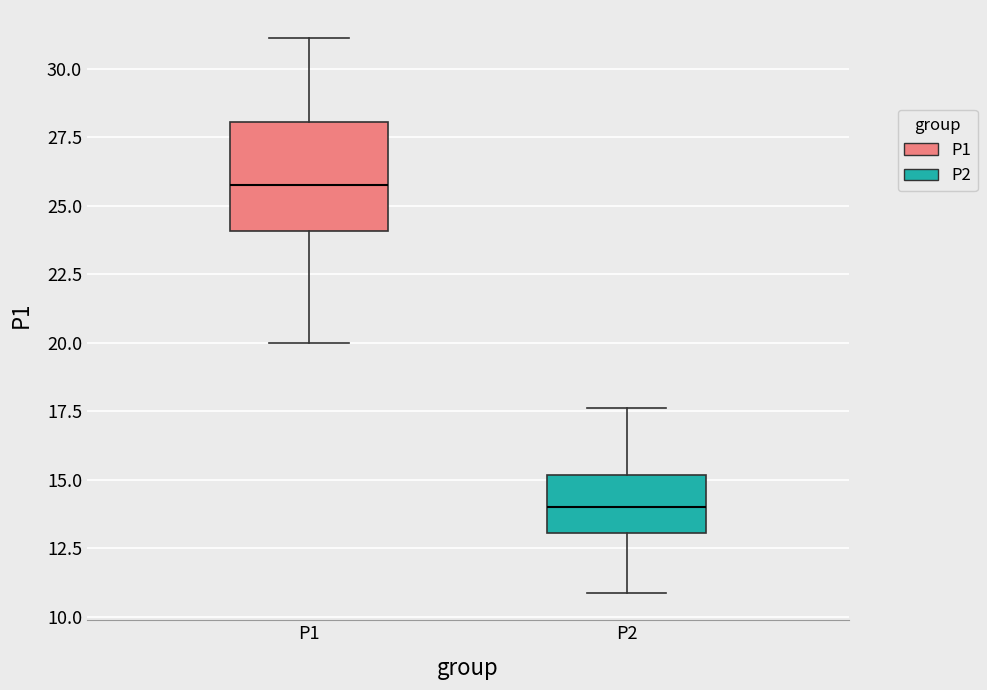

Reading left to right, read every box against the y-axis: the position of its median line, the range the box covers, and the ends of its whiskers. The values are not printed on the chart, so give them approximately, as read against the axis.

P1: median 26.0, box 24.0 to 28.0, whiskers 20.0 to 31.0
P2: median 14.0, box 13.0 to 15.0, whiskers 11.0 to 17.5